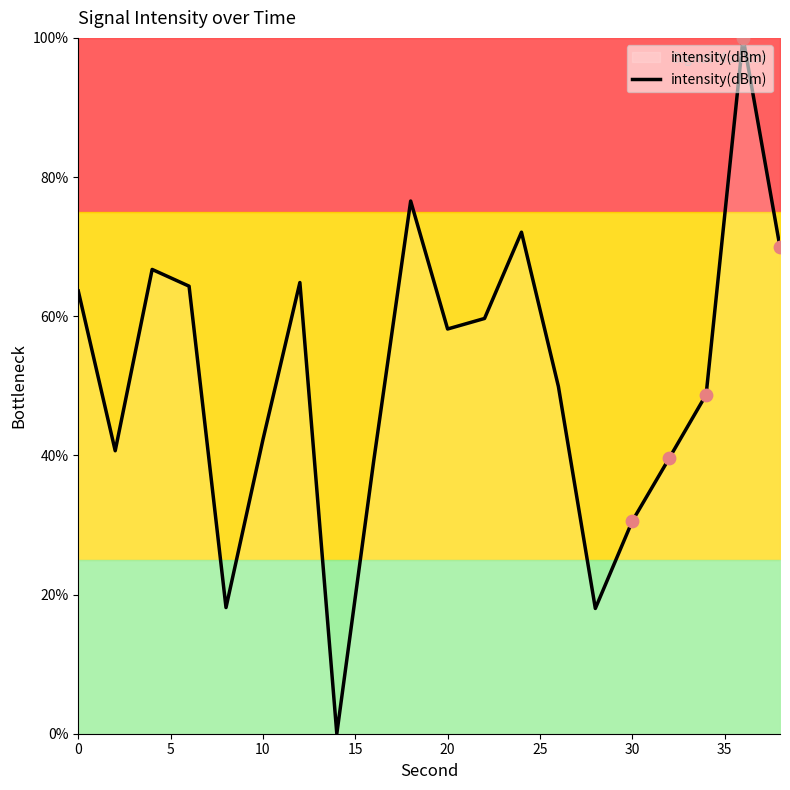

What is the greatest value displayed?

100.0